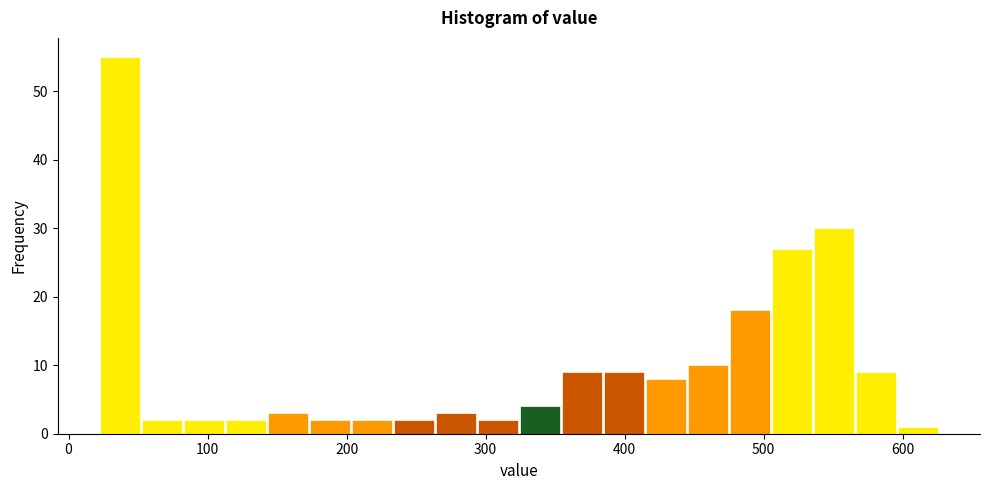

Around what value on the x-axis is the tallest bar? Give the approximate position of its centre, as read against the axis.

40